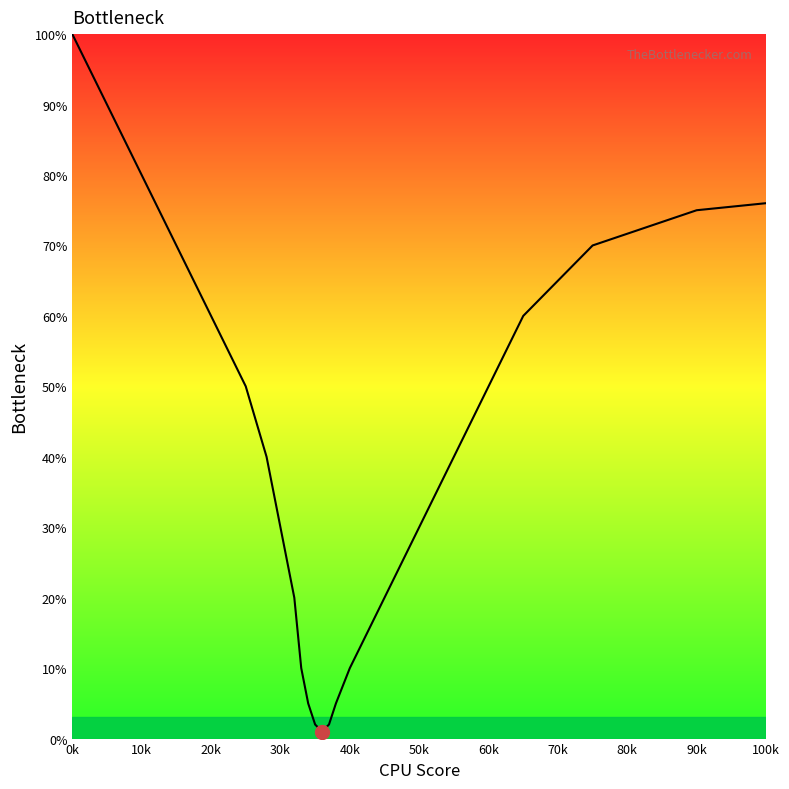

What is the sum of all values?

996